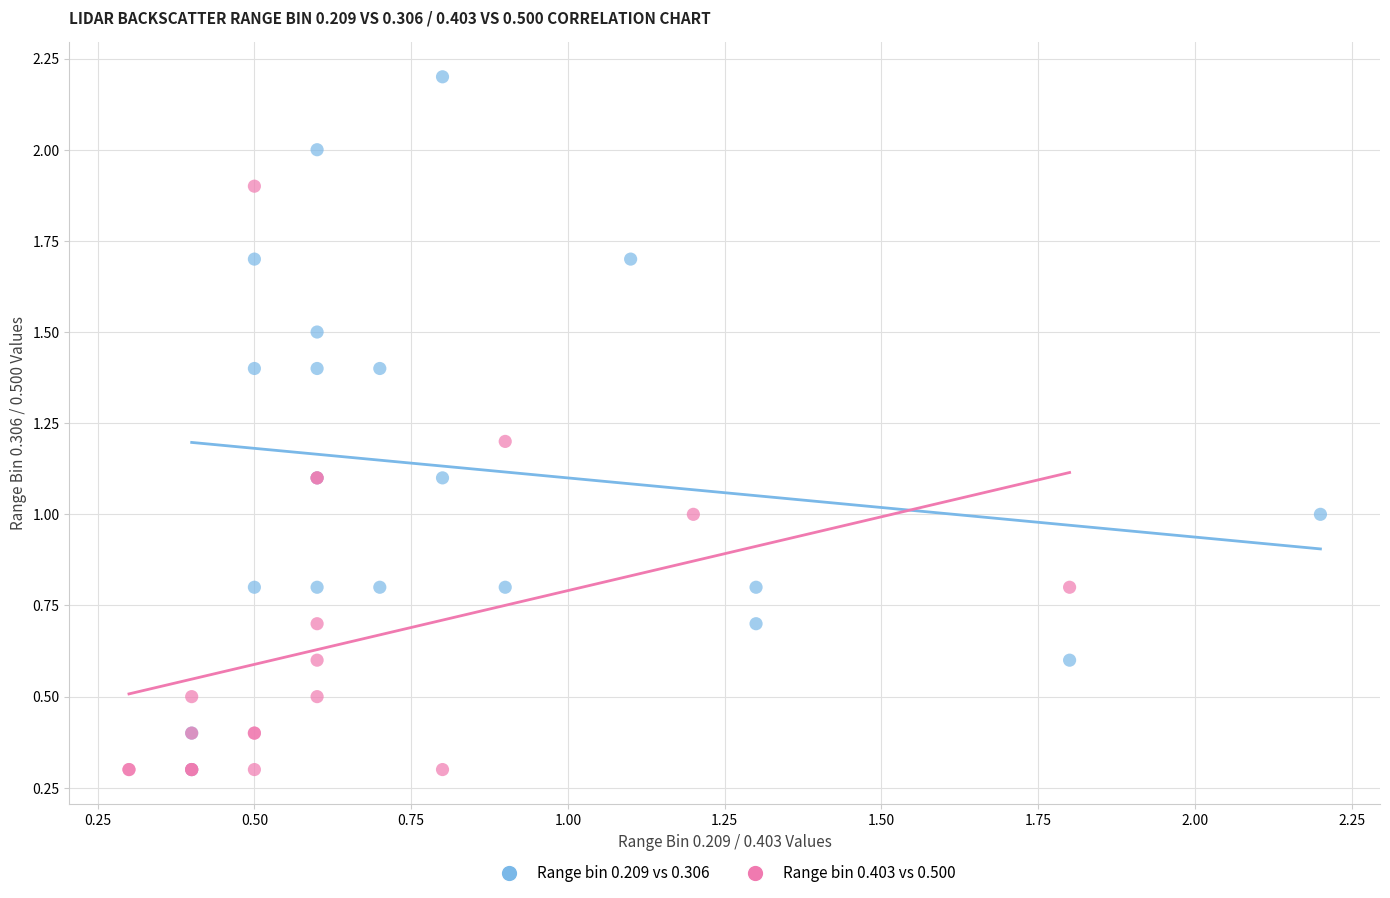

Which series contains the highest Y value?

Range bin 0.209 vs 0.306